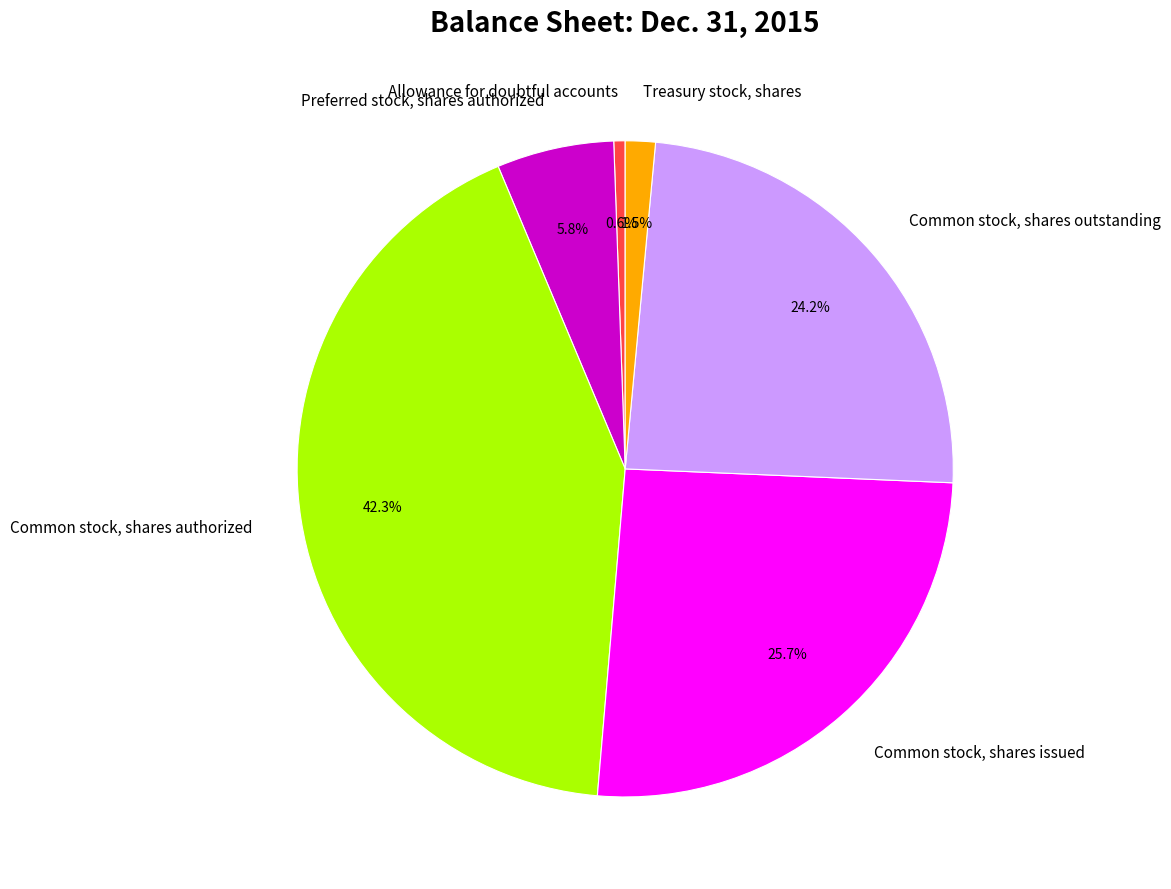

Does Treasury stock, shares represent more than half of the total?

No